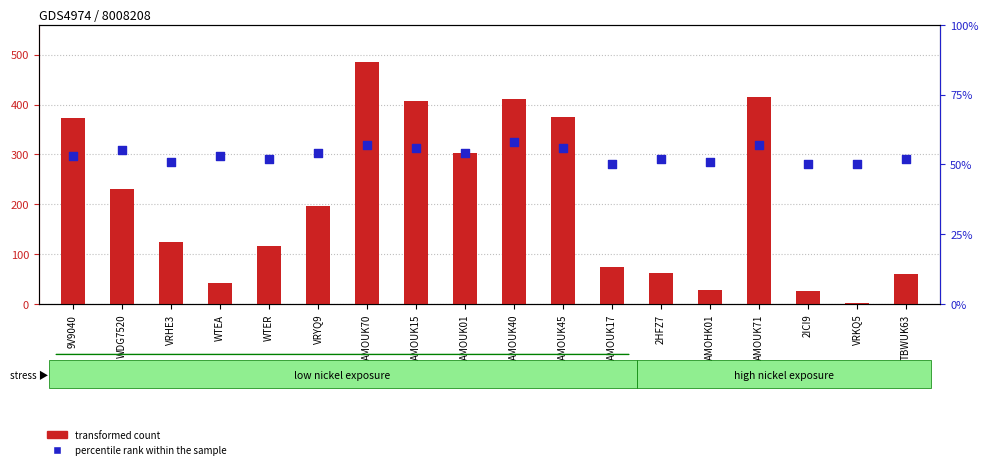

Which series has the widest spread of Y values?

transformed count